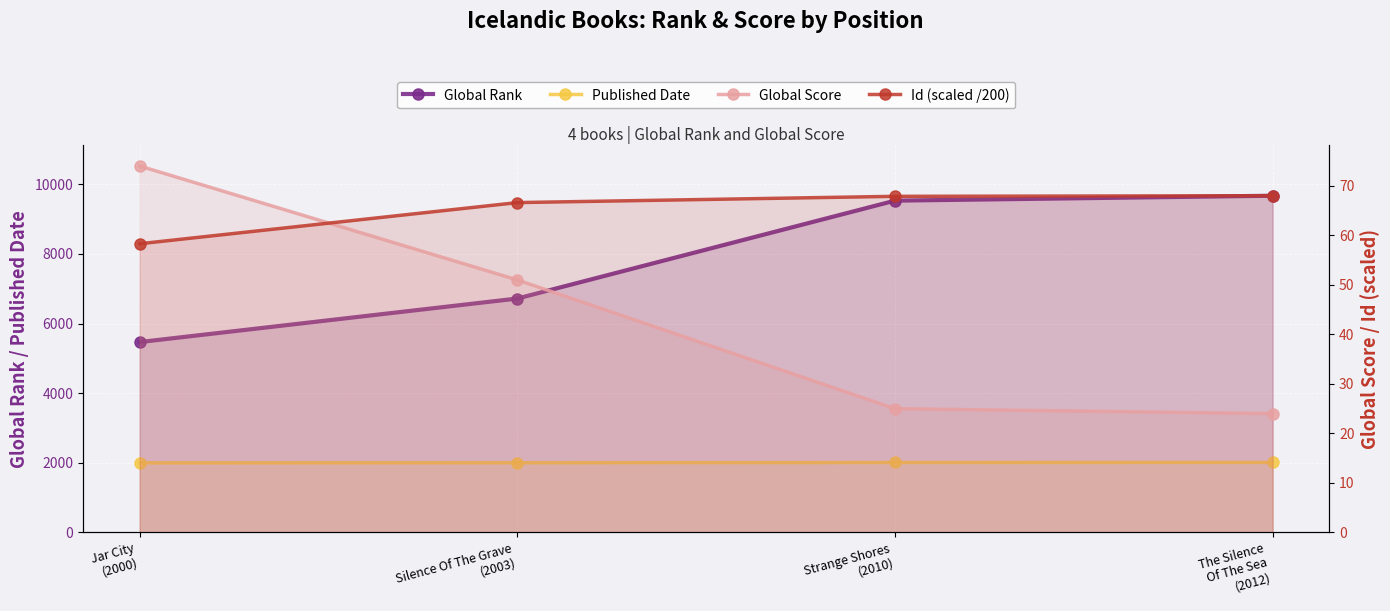

What is the minimum value shown in the chart?

24.0